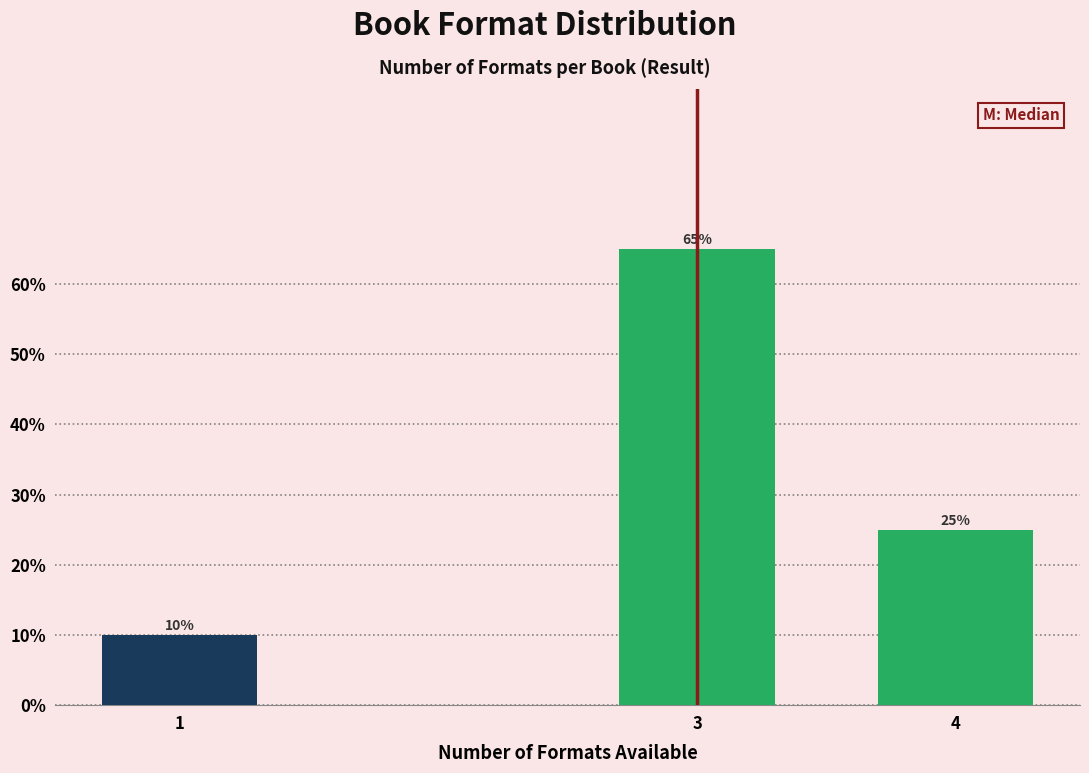

Reading right to left, transcribe all the data shown in this chart.

25	65	10